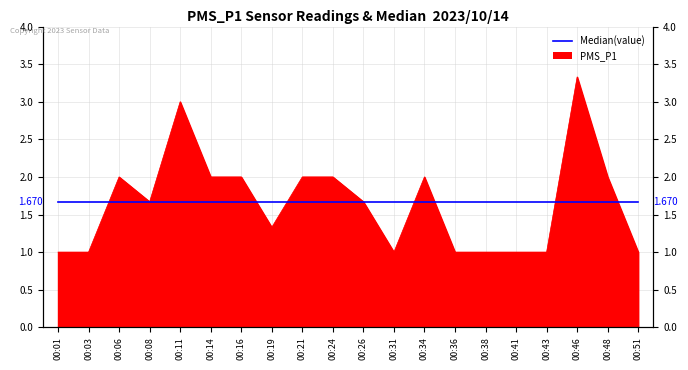

What is the difference between the maximum and second lowest values?

2.3